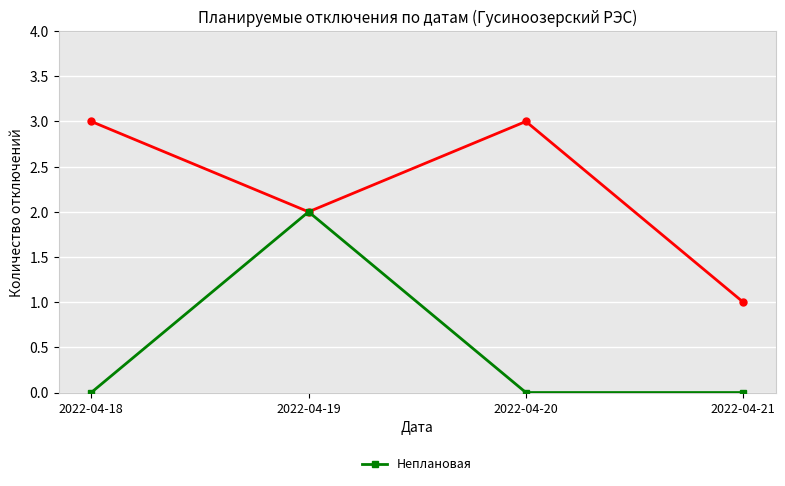

What is the difference between the highest and lowest values at 2022-04-20?

3